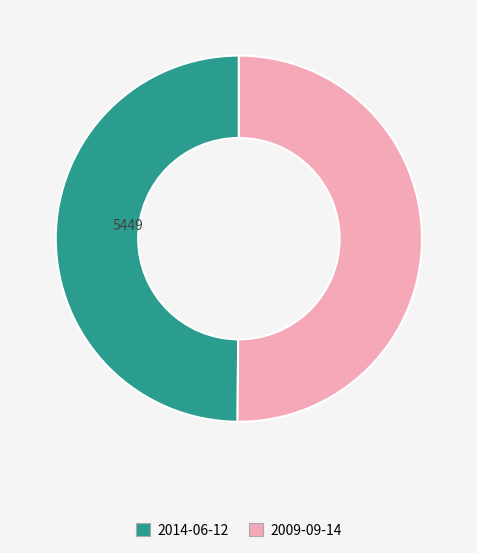

Do 2009-09-14 and 2014-06-12 together represent more than half of the pie?

Yes